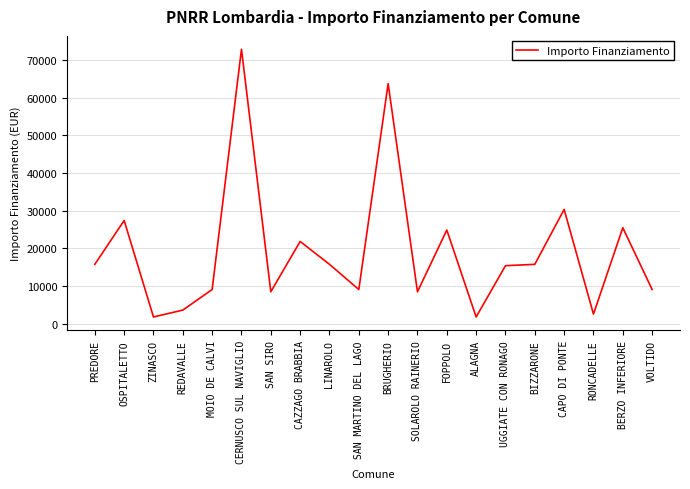

What position from the right is BIZZARONE?

5